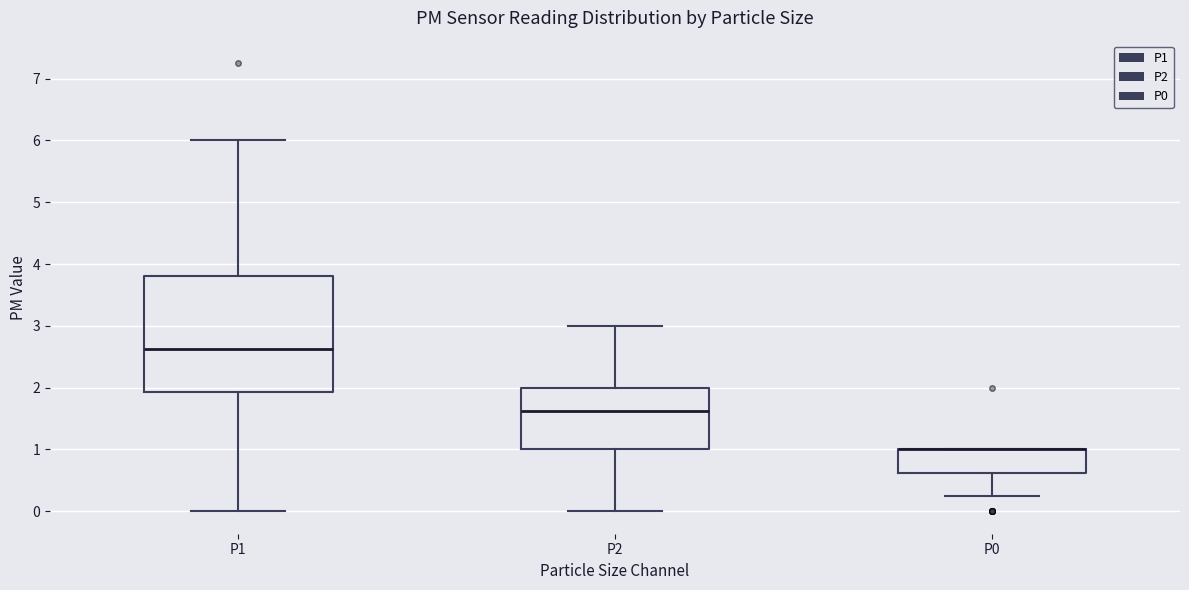

Where is the upper edge of the box for P1 on the y-axis? The values are not printed on the chart, so give them approximately, as read against the axis.

3.8